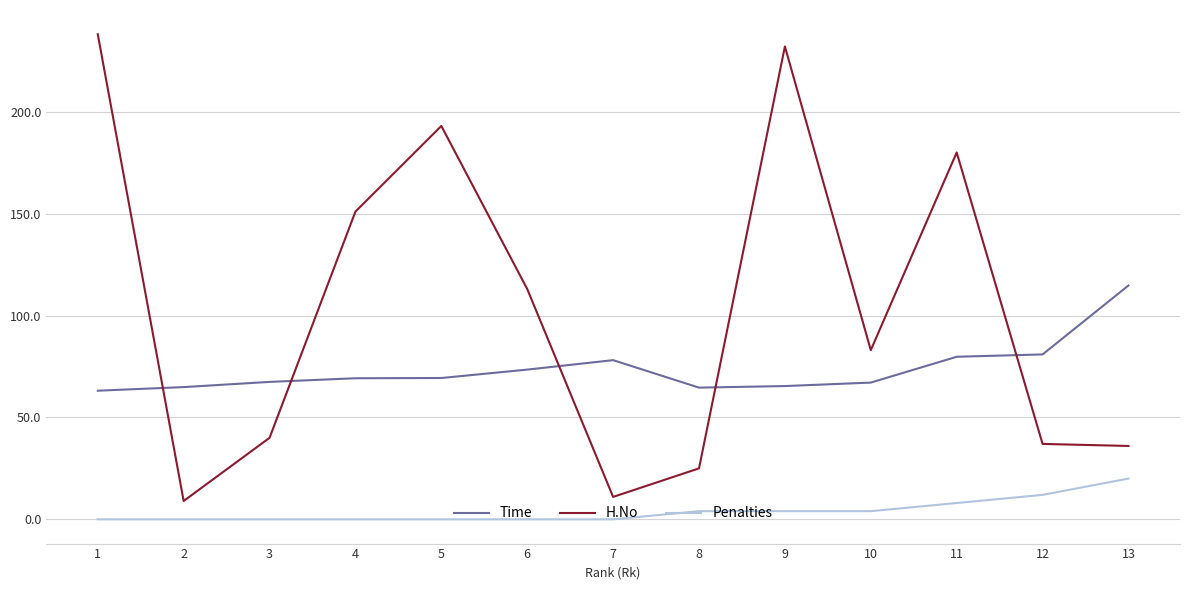

True or false: Penalties and Time intersect in this chart.

False